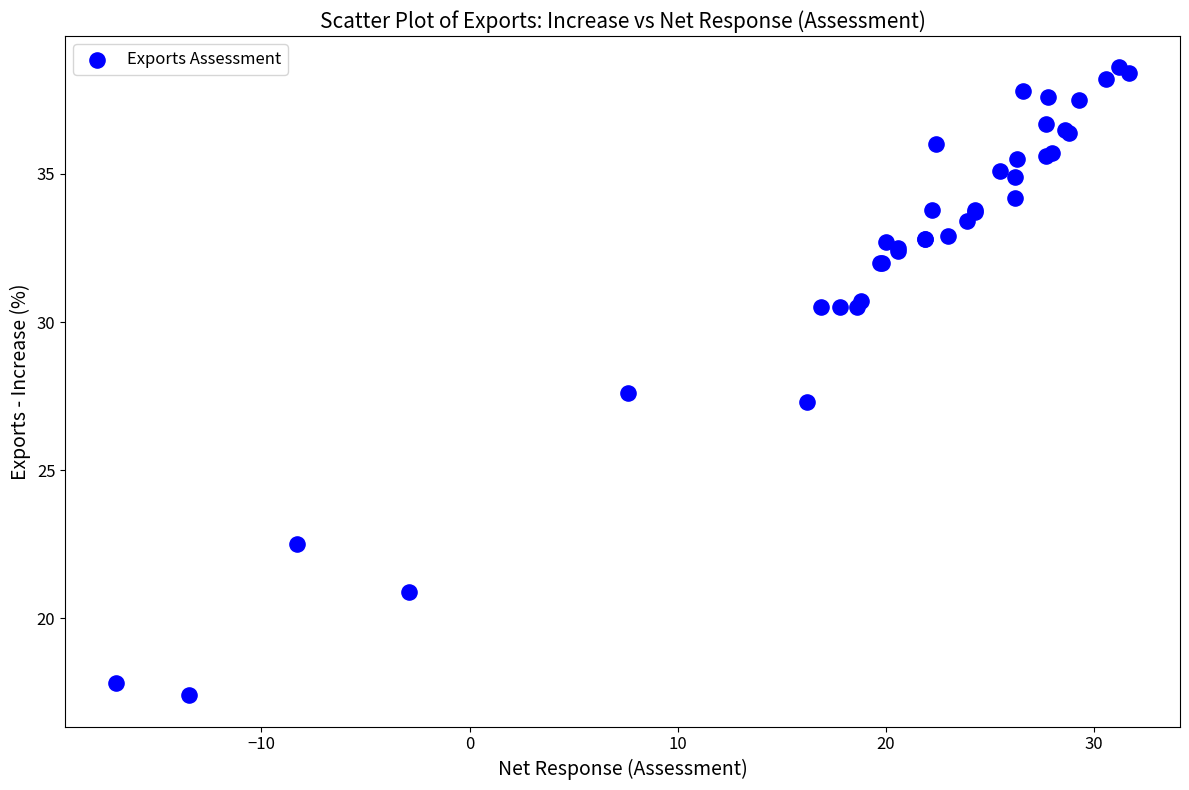

What Y value in the scatter plot is closest to 28?

27.6